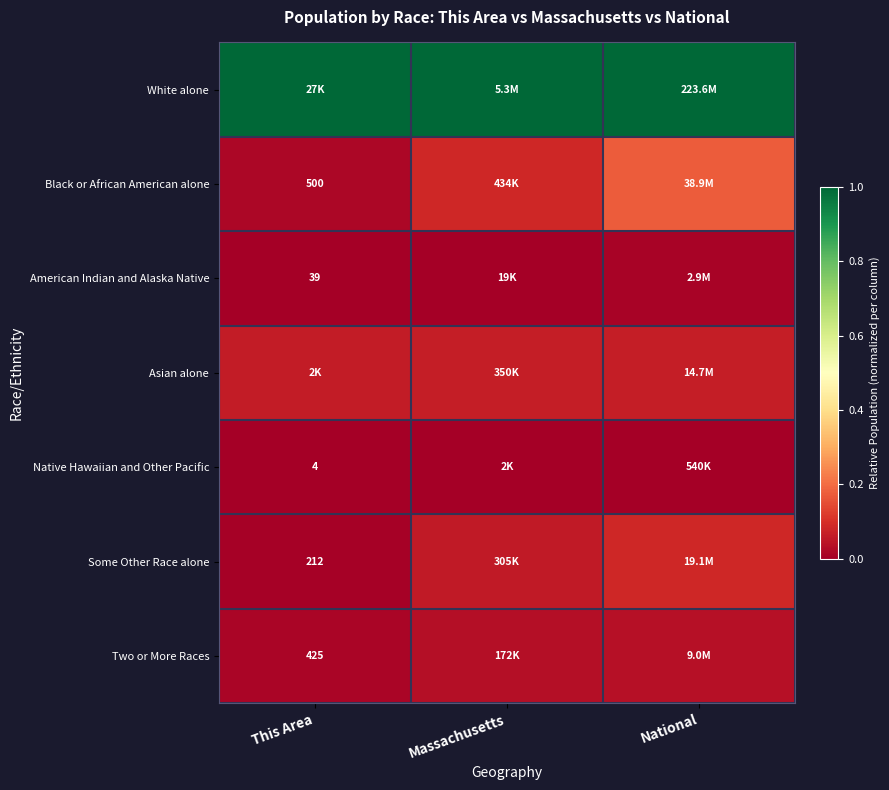

Is it true that Asian alone equals 0.0 at This Area?

False